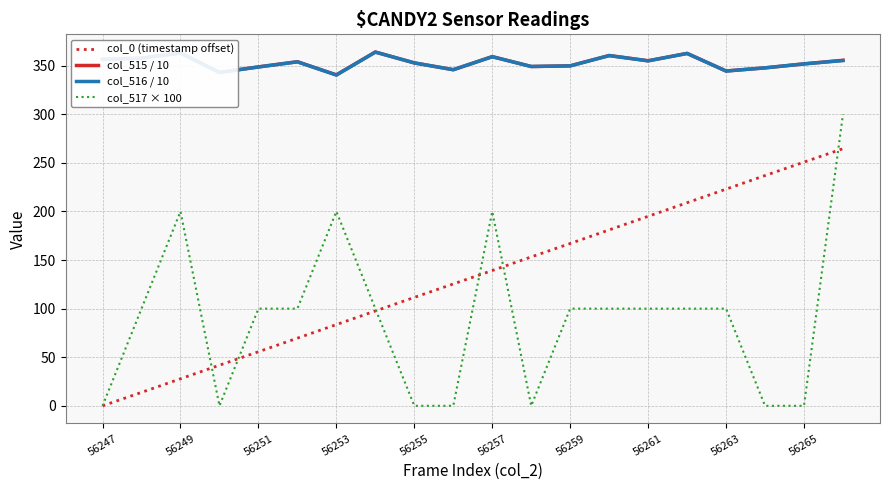

What is the maximum value for col_515 / 10?

364.1